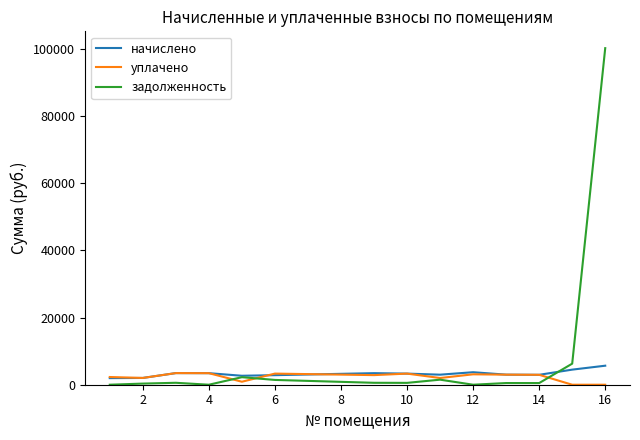

Which series ends up on top after the final intersection of начислено and уплачено?

начислено